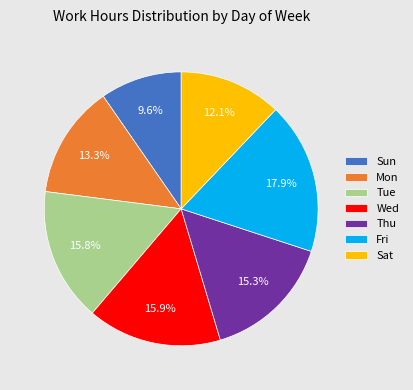

Is Fri the majority of the pie?

No